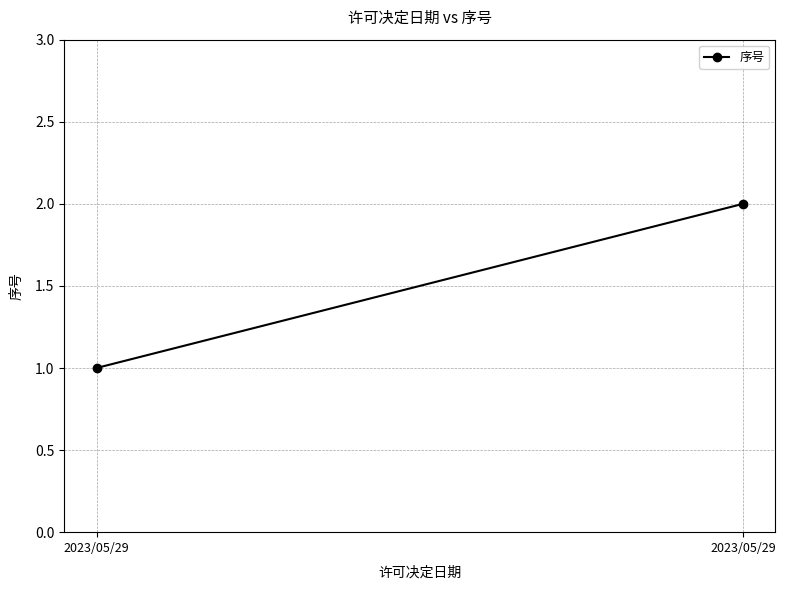

Reading left to right, extract all data points from this chart.

1	2